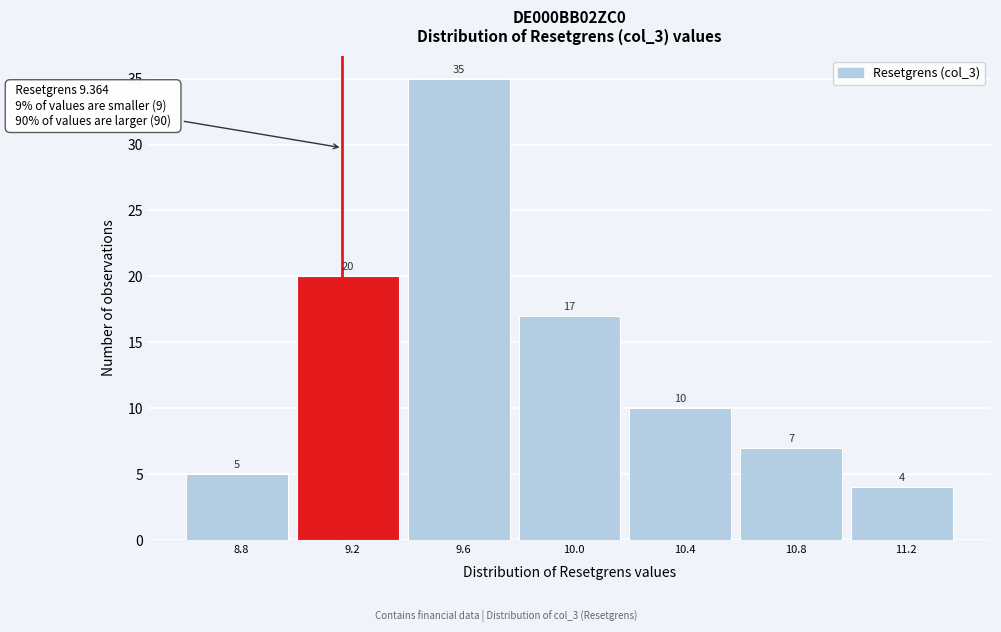

Reading right to left, list all the values displayed in this chart.

11.2=4	10.8=7	10.4=10	10.0=17	9.6=35	9.2=20	8.8=5